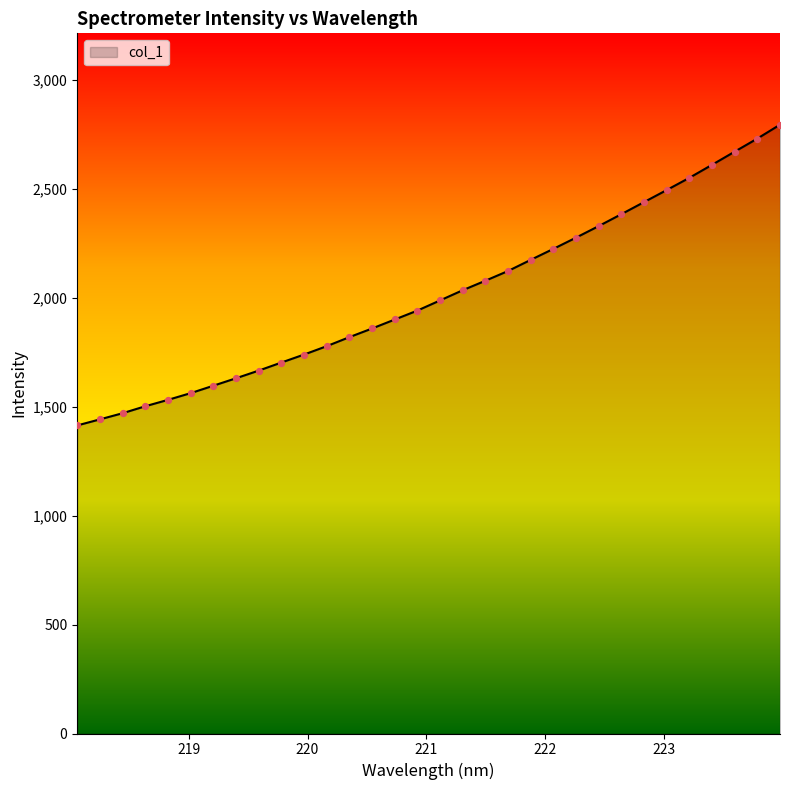

What is the greatest value displayed?

2796.1